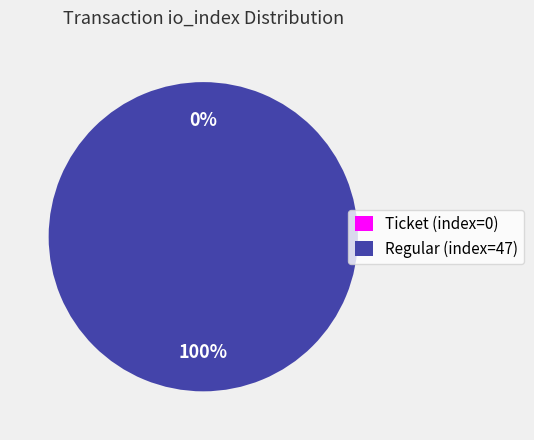

Which has a higher value, Regular (io_index=47) or Ticket (io_index=0)?

Regular (io_index=47)